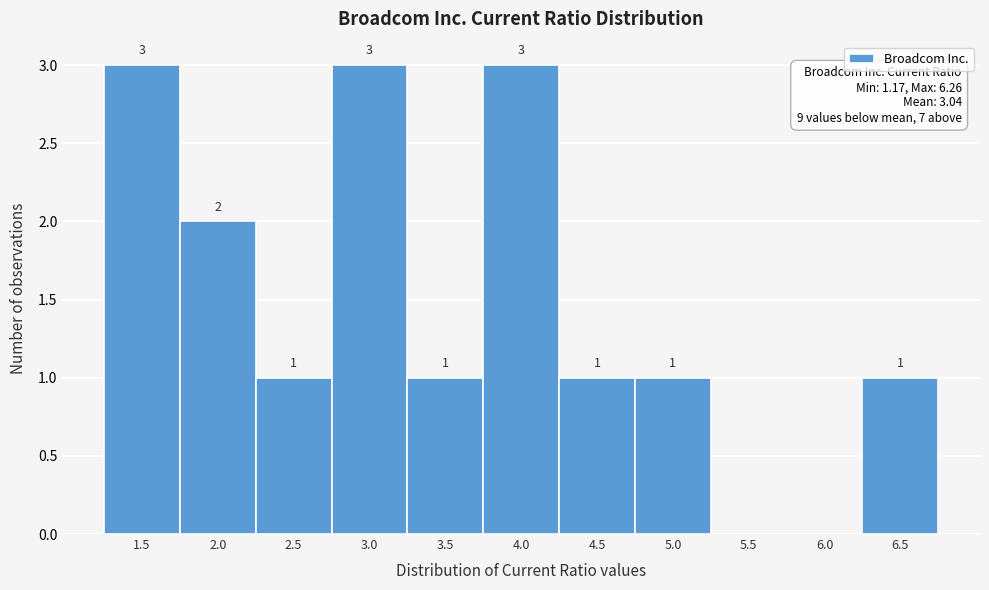

Reading left to right, transcribe all the data shown in this chart.

1.5=3	2.0=2	2.5=1	3.0=3	3.5=1	4.0=3	4.5=1	5.0=1	5.5=0	6.0=0	6.5=1